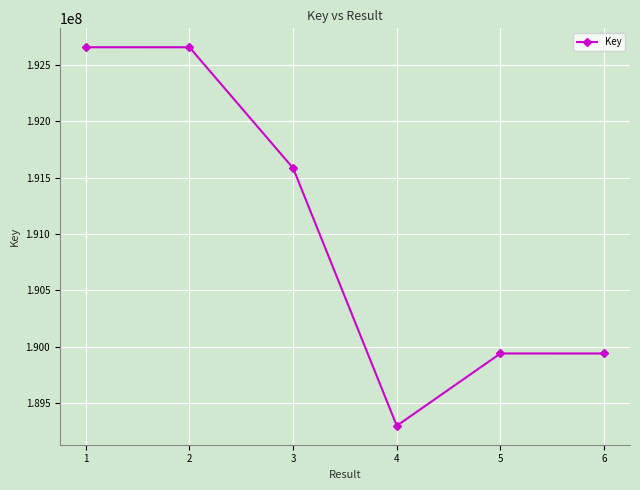

What is the value of the 3rd point from the left?

191584662